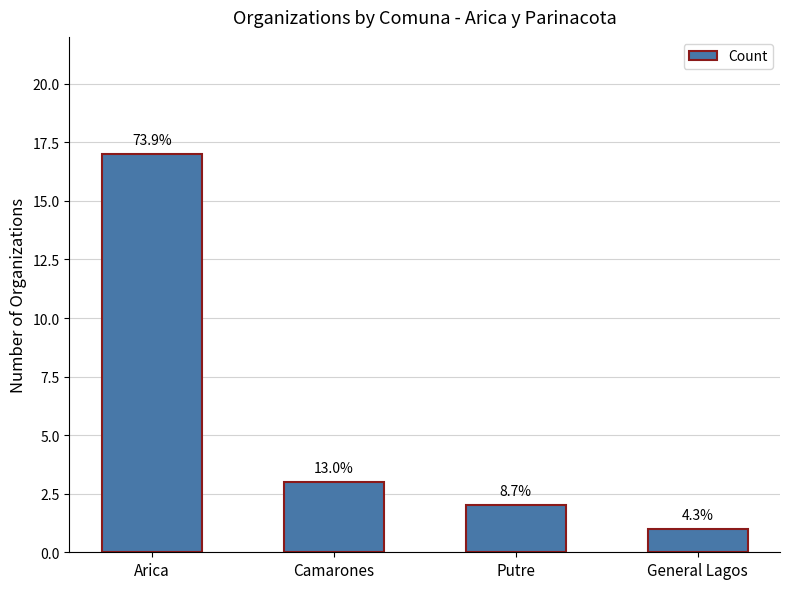

Are the bars horizontal?

No